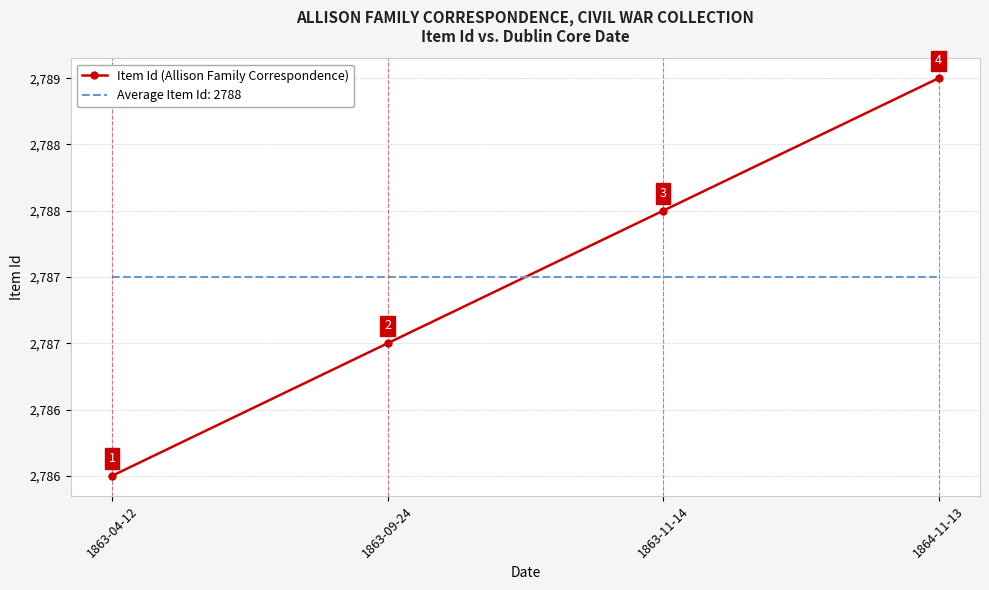

What are all the series names shown in the legend?

Item Id (Allison Family Correspondence), Average Item Id: 2788